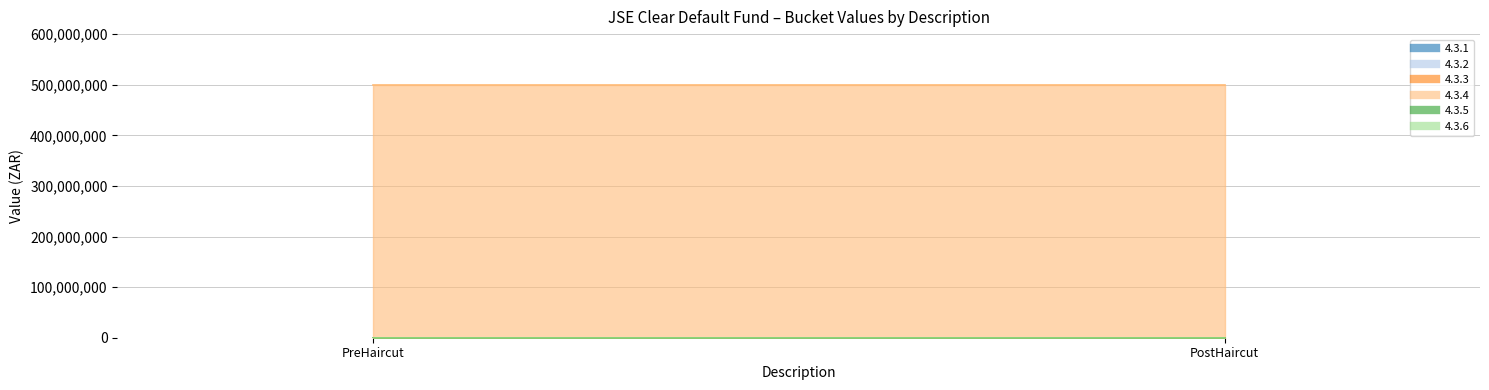

At how many categories does at least one series exceed 57304879?

2